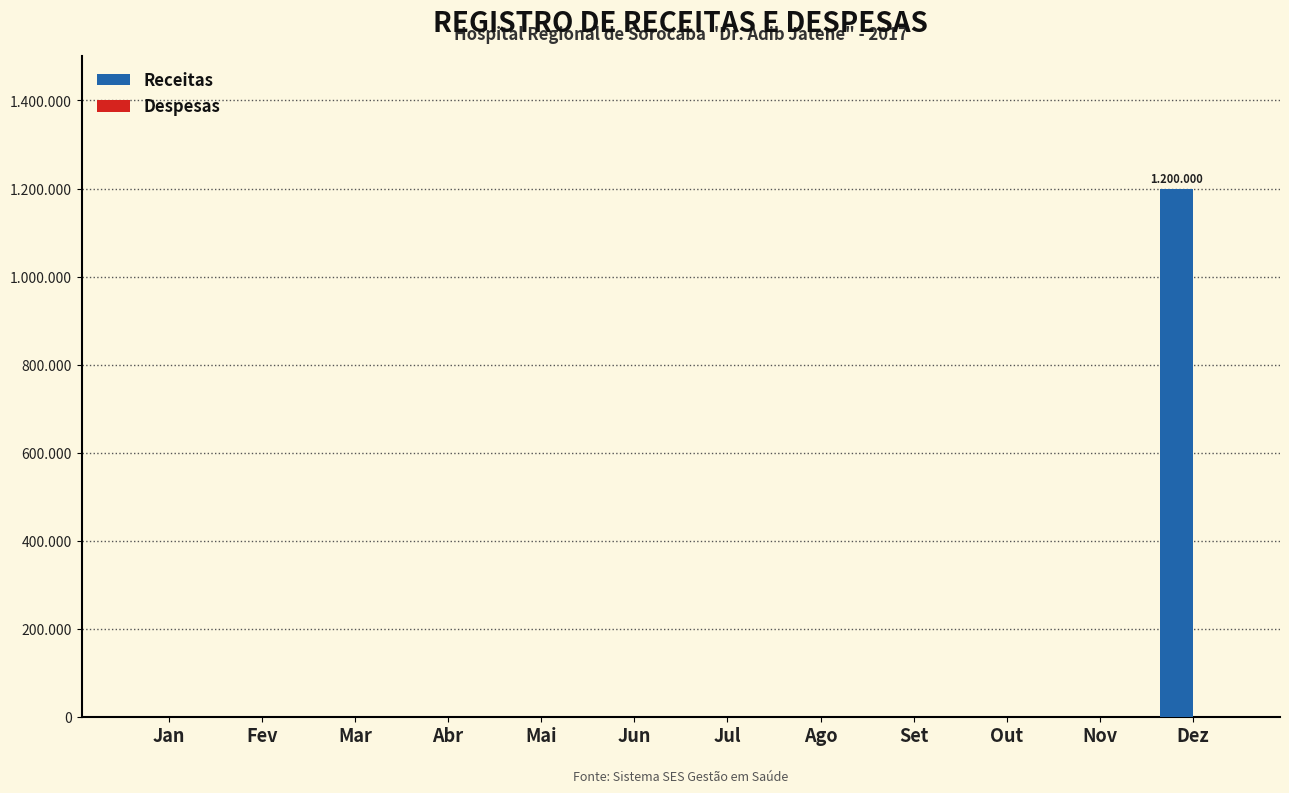

Are the bars grouped side by side (vs. stacked)?

No